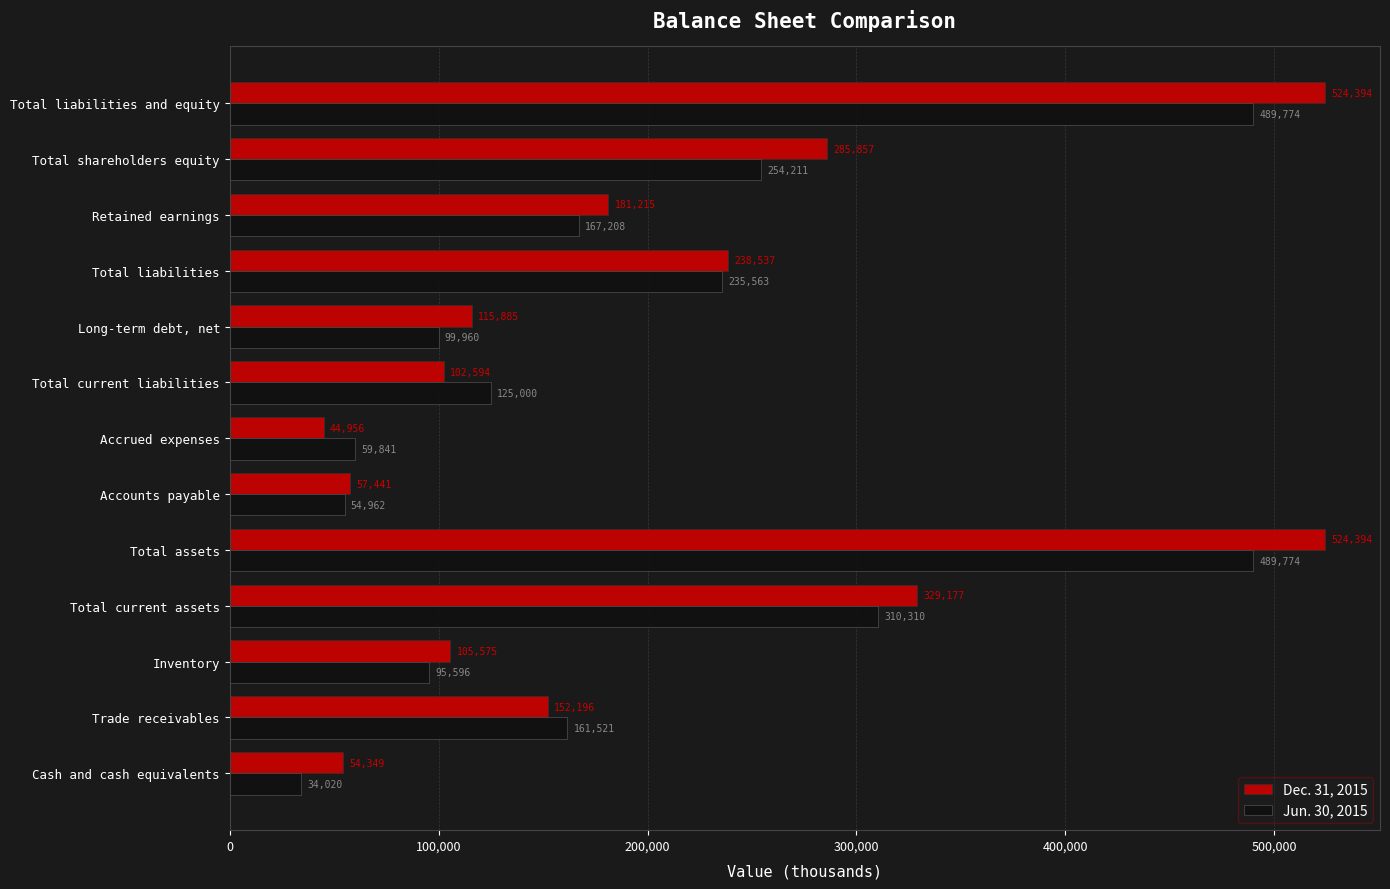

Is the value of Dec. 31, 2015 at Total liabilities and equity greater than the value of Jun. 30, 2015 at Accrued expenses?

Yes